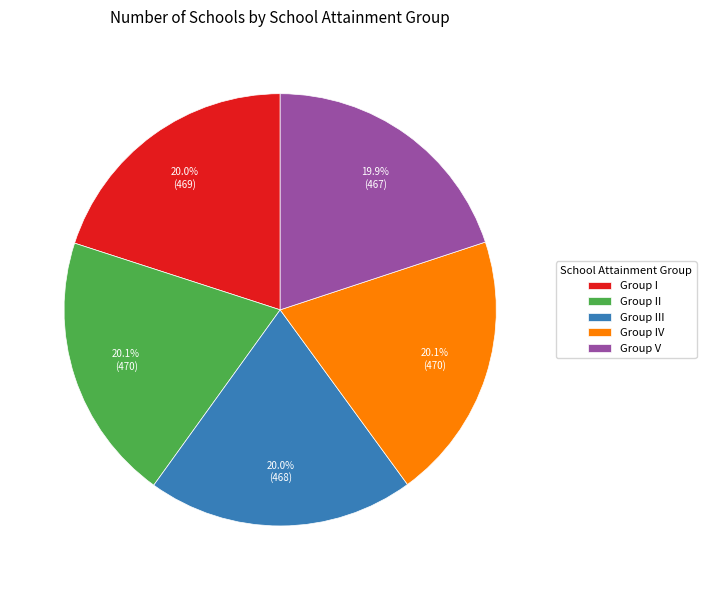

Approximately how many times larger is the value at Group II compared to Group I?

1.0